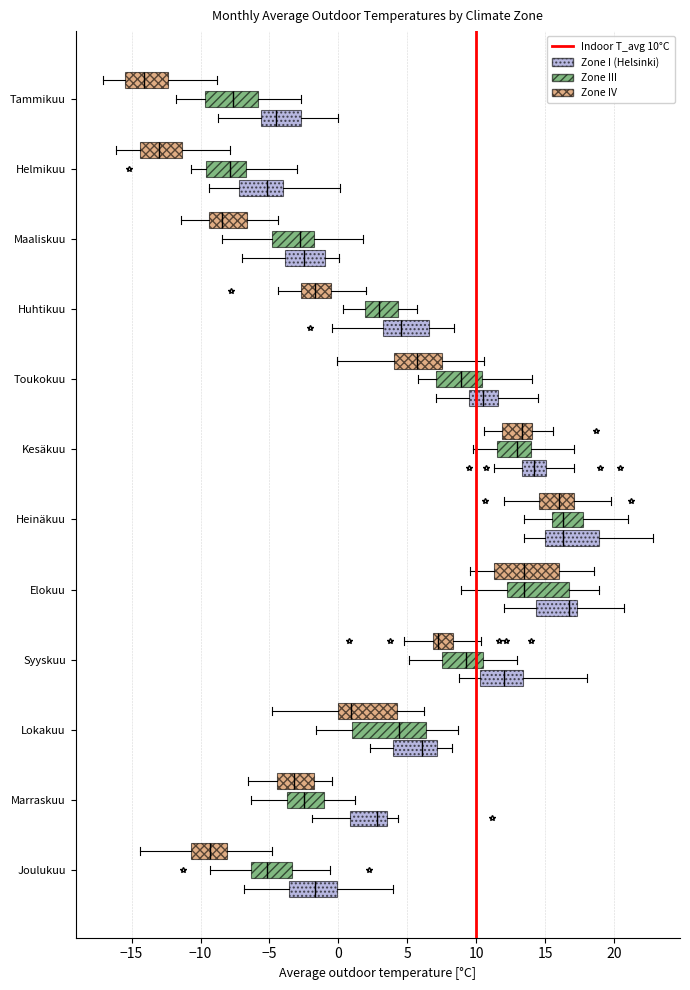

Reading bottom to top, read every box against the x-axis: the position of its median line, the range the box covers, and the ends of its whiskers. The values are not printed on the chart, so give them approximately, as read against the axis.

Joulukuu (Zone I (Helsinki)): median -1.5, box -3.5 to 0.0, whiskers -7.0 to 4.0
Joulukuu (Zone III): median -5.0, box -6.5 to -3.5, whiskers -9.5 to -0.5
Joulukuu (Zone IV): median -9.5, box -10.5 to -8.0, whiskers -14.5 to -5.0
Marraskuu (Zone I (Helsinki)): median 3.0, box 1.0 to 3.5, whiskers -2.0 to 4.5
Marraskuu (Zone III): median -2.5, box -3.5 to -1.0, whiskers -6.5 to 1.0
Marraskuu (Zone IV): median -3.0, box -4.5 to -2.0, whiskers -6.5 to -0.5
Lokakuu (Zone I (Helsinki)): median 6.0, box 4.0 to 7.0, whiskers 2.5 to 8.0
Lokakuu (Zone III): median 4.5, box 1.0 to 6.5, whiskers -1.5 to 8.5
Lokakuu (Zone IV): median 1.0, box 0.0 to 4.0, whiskers -5.0 to 6.0
Syyskuu (Zone I (Helsinki)): median 12.0, box 10.0 to 13.5, whiskers 9.0 to 18.0
Syyskuu (Zone III): median 9.0, box 7.5 to 10.5, whiskers 5.0 to 13.0
Syyskuu (Zone IV): median 7.5, box 7.0 to 8.5, whiskers 4.5 to 10.5
Elokuu (Zone I (Helsinki)): median 16.5, box 14.5 to 17.5, whiskers 12.0 to 20.5
Elokuu (Zone III): median 13.5, box 12.5 to 16.5, whiskers 9.0 to 19.0
Elokuu (Zone IV): median 13.5, box 11.5 to 16.0, whiskers 9.5 to 18.5
Heinäkuu (Zone I (Helsinki)): median 16.5, box 15.0 to 19.0, whiskers 13.5 to 23.0
Heinäkuu (Zone III): median 16.5, box 15.5 to 17.5, whiskers 13.5 to 21.0
Heinäkuu (Zone IV): median 16.0, box 14.5 to 17.0, whiskers 12.0 to 20.0
Kesäkuu (Zone I (Helsinki)): median 14.0, box 13.5 to 15.0, whiskers 11.5 to 17.0
Kesäkuu (Zone III): median 13.0, box 11.5 to 14.0, whiskers 10.0 to 17.0
Kesäkuu (Zone IV): median 13.5, box 12.0 to 14.0, whiskers 10.5 to 15.5
Toukokuu (Zone I (Helsinki)): median 10.5, box 9.5 to 11.5, whiskers 7.0 to 14.5
Toukokuu (Zone III): median 9.0, box 7.0 to 10.5, whiskers 6.0 to 14.0
Toukokuu (Zone IV): median 5.5, box 4.0 to 7.5, whiskers 0.0 to 10.5
Huhtikuu (Zone I (Helsinki)): median 4.5, box 3.0 to 6.5, whiskers -0.5 to 8.5
Huhtikuu (Zone III): median 3.0, box 2.0 to 4.5, whiskers 0.5 to 5.5
Huhtikuu (Zone IV): median -1.5, box -2.5 to -0.5, whiskers -4.5 to 2.0
Maaliskuu (Zone I (Helsinki)): median -2.5, box -4.0 to -1.0, whiskers -7.0 to 0.0
Maaliskuu (Zone III): median -3.0, box -5.0 to -2.0, whiskers -8.5 to 2.0
Maaliskuu (Zone IV): median -8.5, box -9.5 to -6.5, whiskers -11.5 to -4.5
Helmikuu (Zone I (Helsinki)): median -5.0, box -7.0 to -4.0, whiskers -9.5 to 0.0
Helmikuu (Zone III): median -8.0, box -9.5 to -6.5, whiskers -10.5 to -3.0
Helmikuu (Zone IV): median -13.0, box -14.5 to -11.5, whiskers -16.0 to -8.0
Tammikuu (Zone I (Helsinki)): median -4.5, box -5.5 to -2.5, whiskers -9.0 to 0.0
Tammikuu (Zone III): median -7.5, box -9.5 to -6.0, whiskers -12.0 to -2.5
Tammikuu (Zone IV): median -14.0, box -15.5 to -12.5, whiskers -17.0 to -9.0